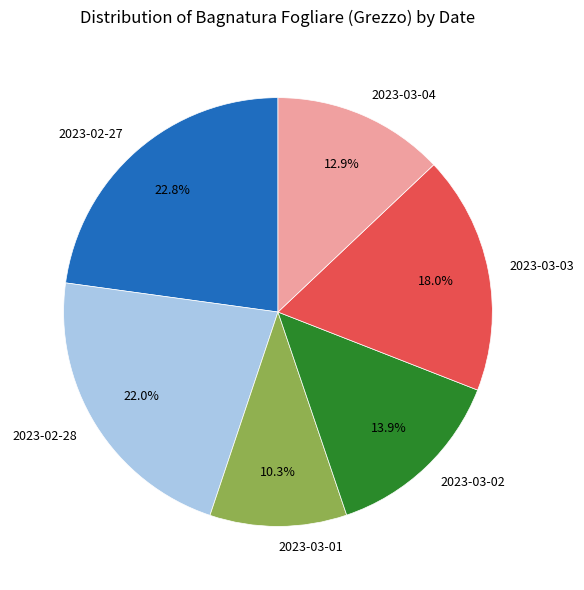

Does 2023-03-02 account for over 50% of the chart?

No